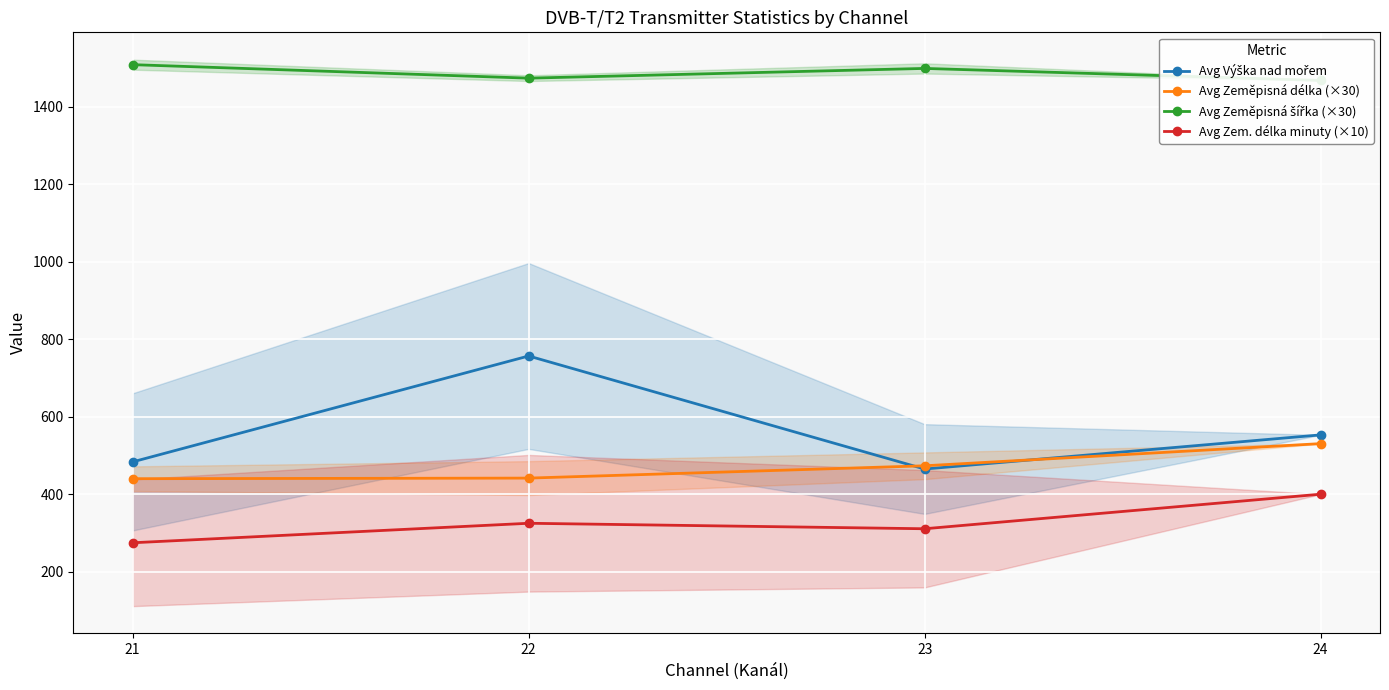

How many distinct data groups are displayed?

4